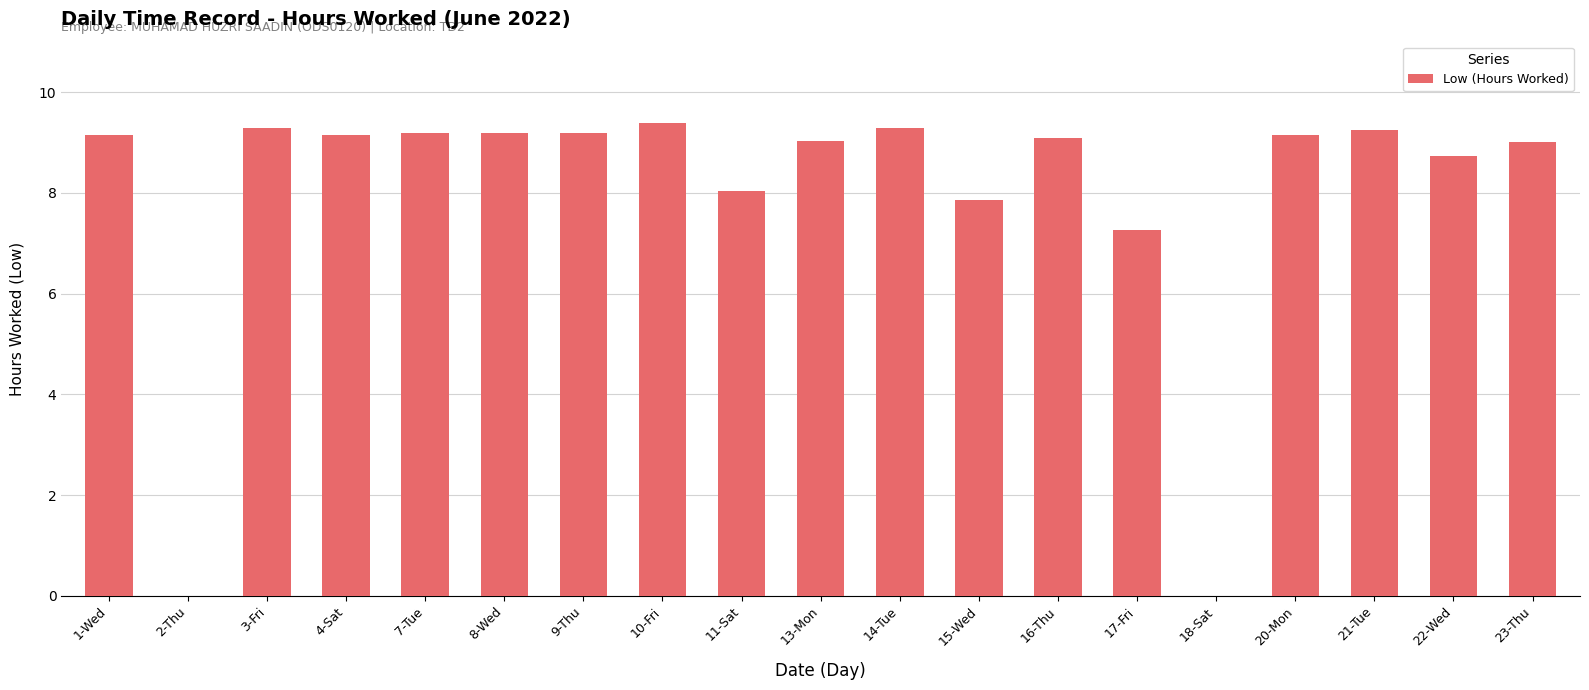

What value does the data have at 7-Tue?

9.2